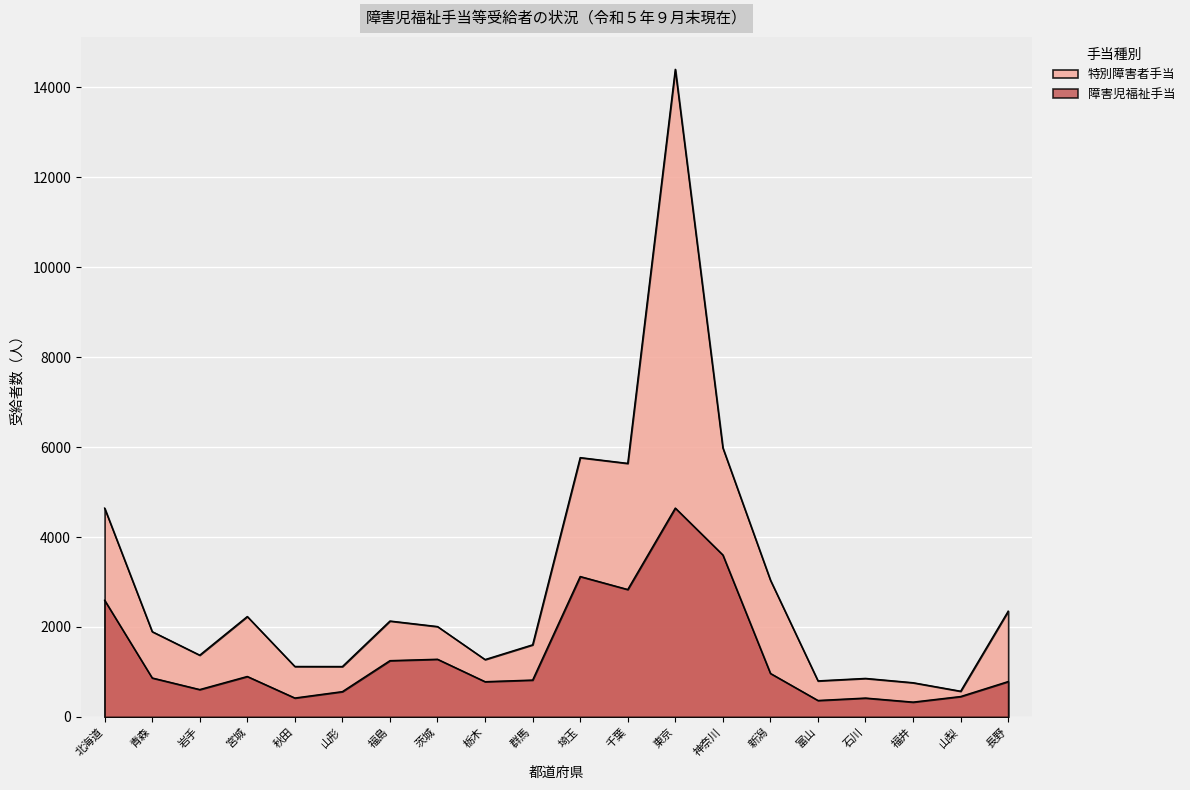

Reading left to right, transcribe all the data shown in this chart.

特別障害者手当: 北海道=4644	青森=1897	岩手=1374	宮城=2233	秋田=1122	山形=1121	福島=2133	茨城=2010	栃木=1276	群馬=1604	埼玉=5767	千葉=5639	東京=14403	神奈川=5984	新潟=3042	富山=802	石川=857	福井=761	山梨=572	長野=2352
障害児福祉手当: 北海道=2595	青森=867	岩手=609	宮城=900	秋田=421	山形=563	福島=1252	茨城=1283	栃木=784	群馬=820	埼玉=3123	千葉=2834	東京=4645	神奈川=3602	新潟=968	富山=366	石川=420	福井=330	山梨=454	長野=787